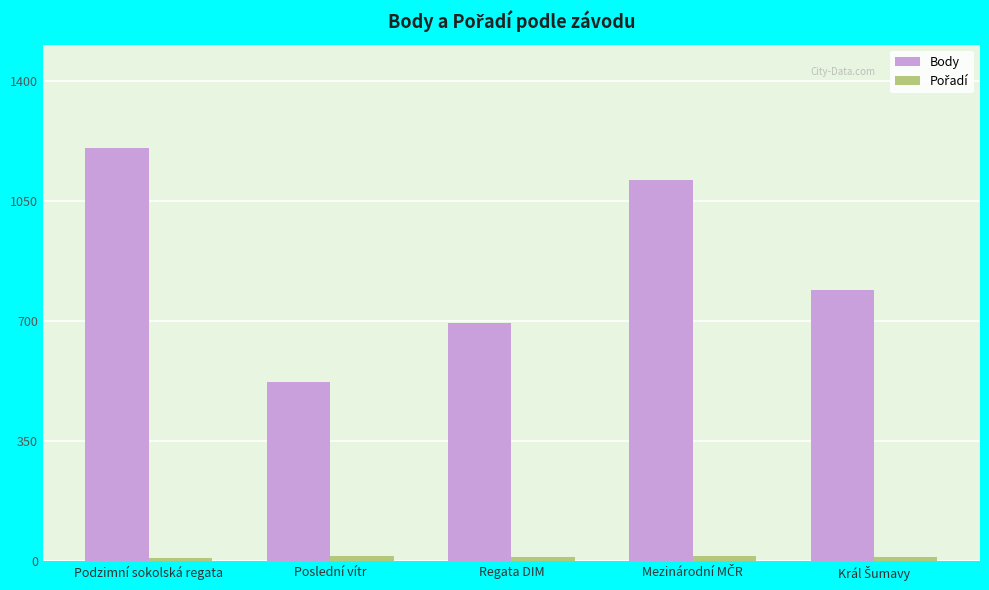

Is it true that Body equals 694 at Regata DIM?

True